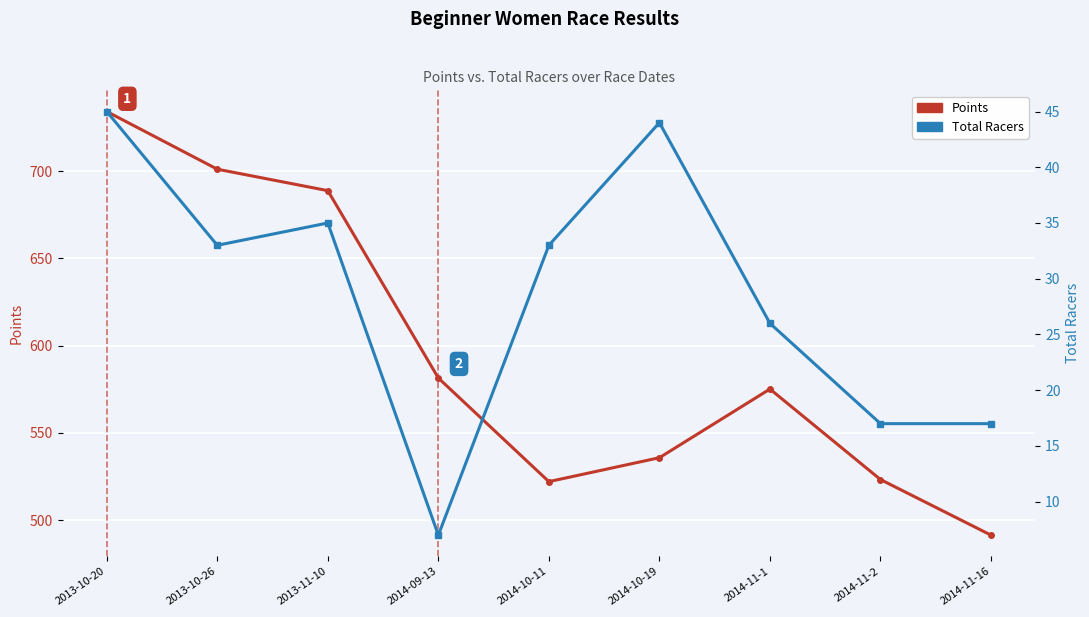

How many distinct data groups are displayed?

2